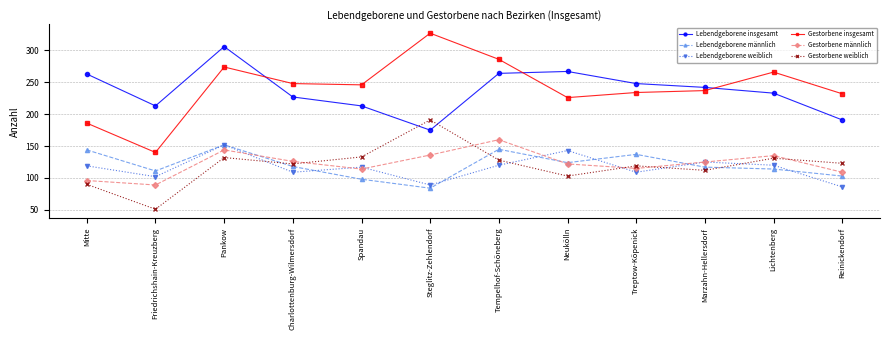

What is the label of the 1st point from the right?

Reinickendorf